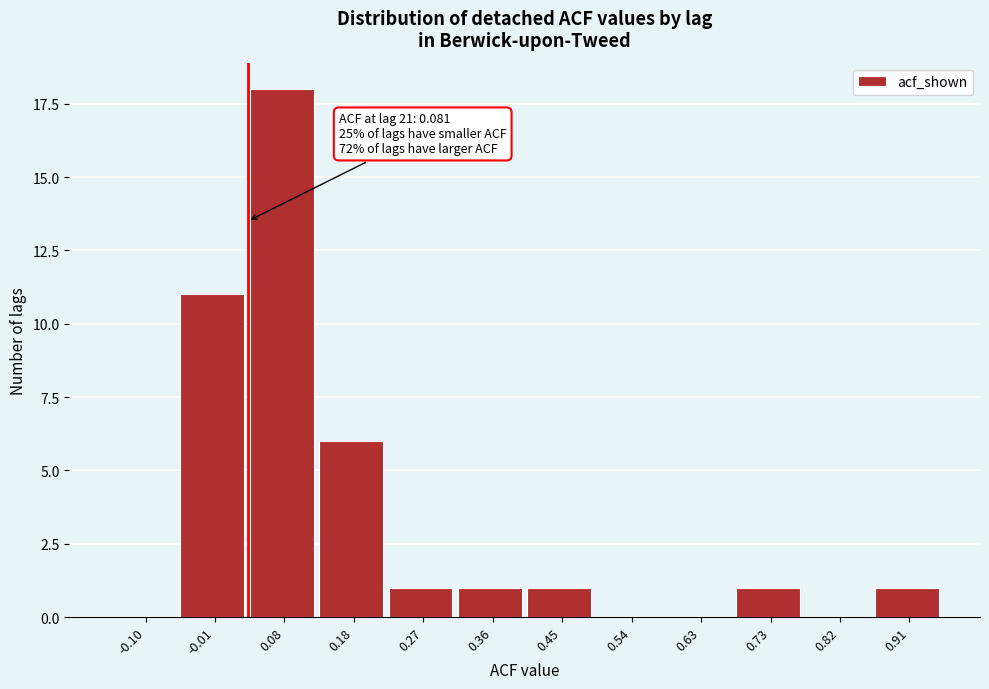

Reading left to right, list all the values displayed in this chart.

-0.10=0	-0.01=11	0.08=18	0.18=6	0.27=1	0.36=1	0.45=1	0.54=0	0.63=0	0.73=1	0.82=0	0.91=1